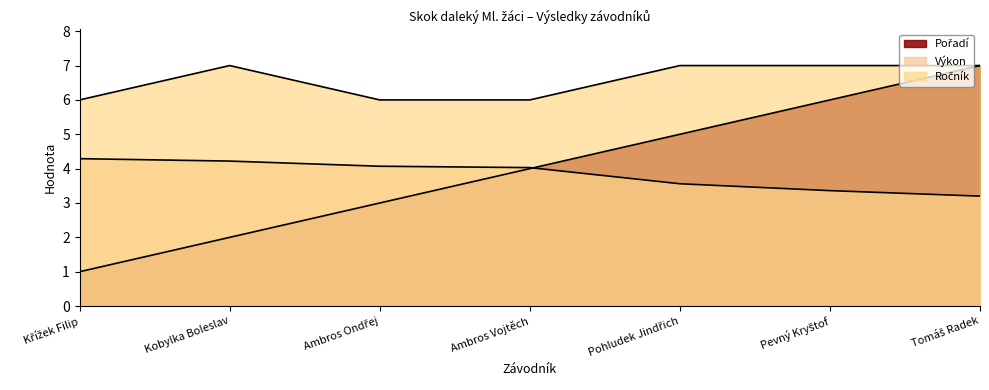

Between Ambros Ondřej and Ambros Vojtěch, which series saw the biggest shift?

Pořadí